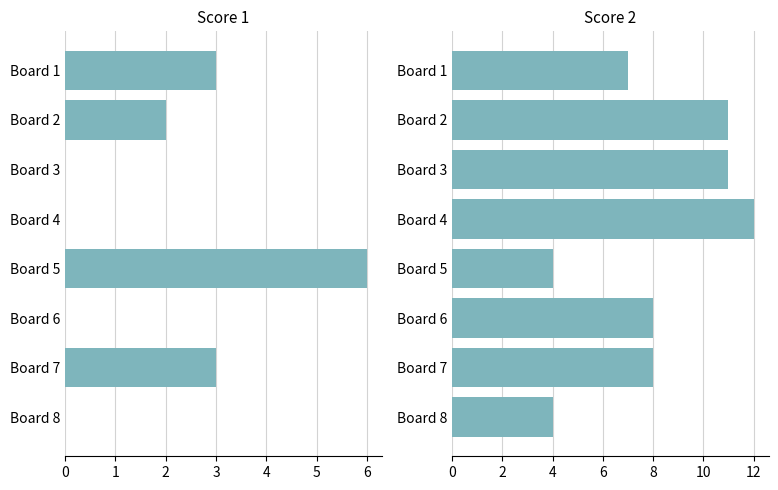

What are all the series names shown in the legend?

Score 1, Score 2